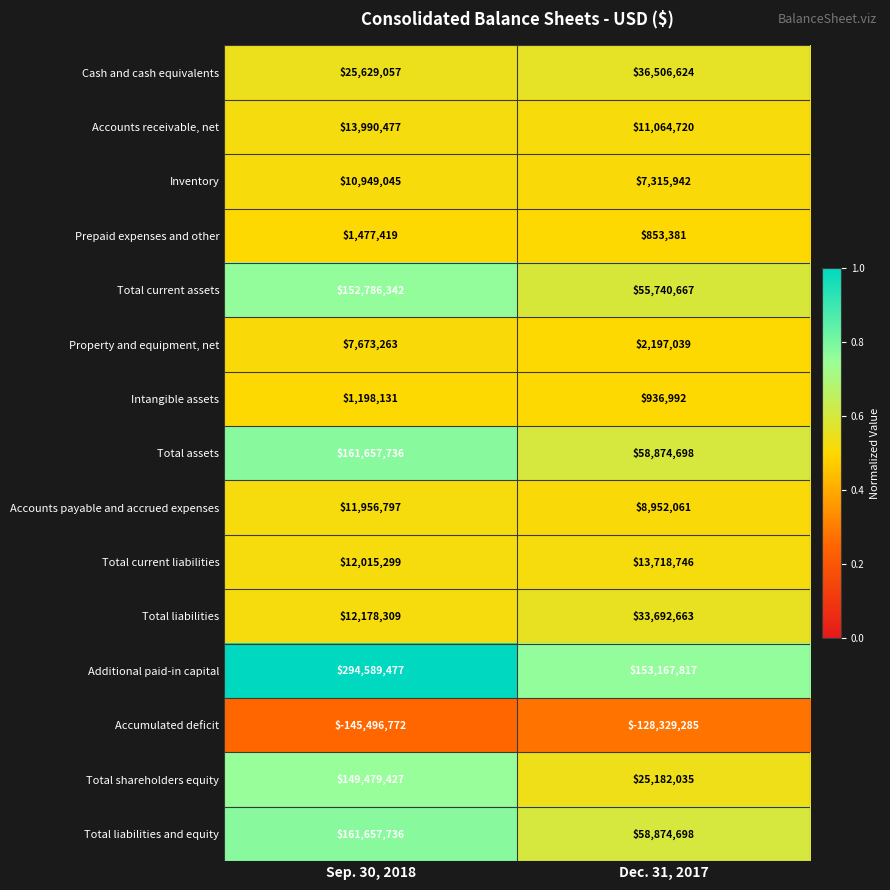

Which label corresponds to the smallest value in the chart?

Sep. 30, 2018